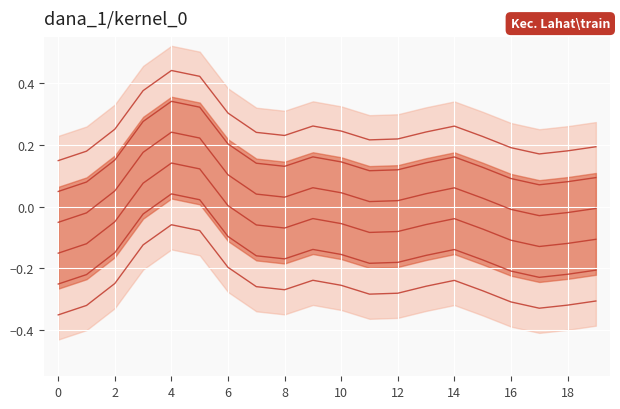

True or false: kernel_0 and kernel_1 cross at least once.

False